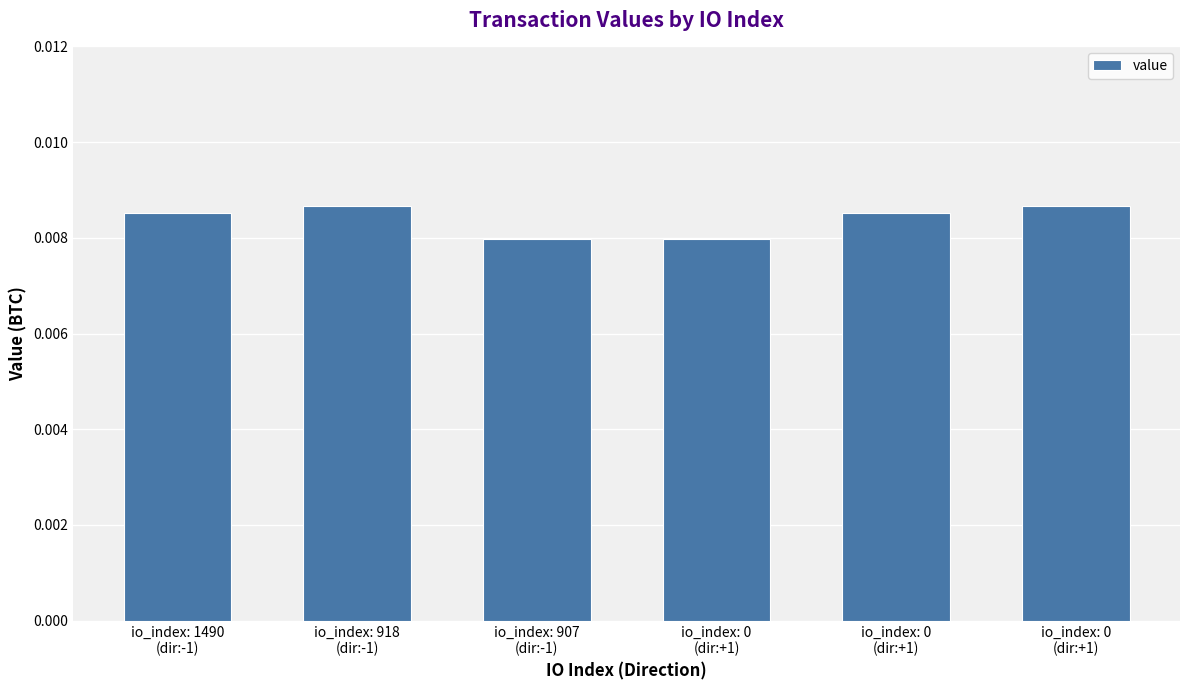

How many bars are there in total?

6